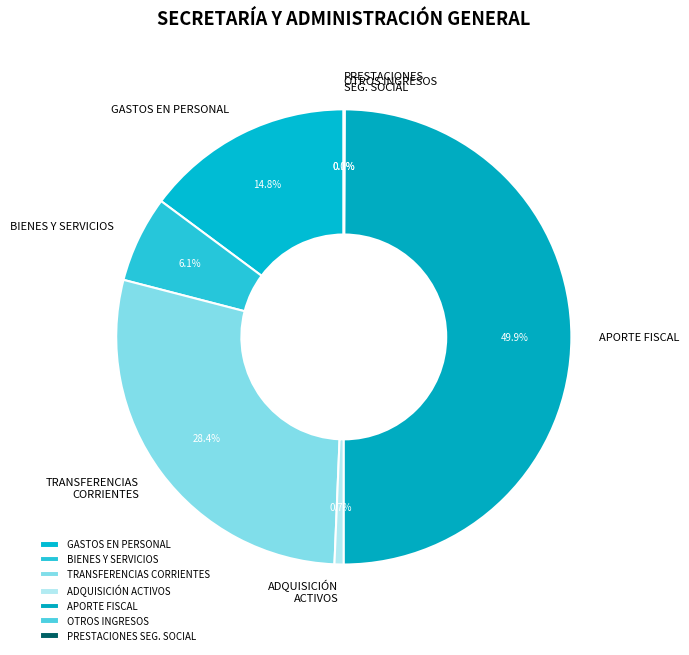

Which category has the biggest portion of the pie?

APORTE FISCAL